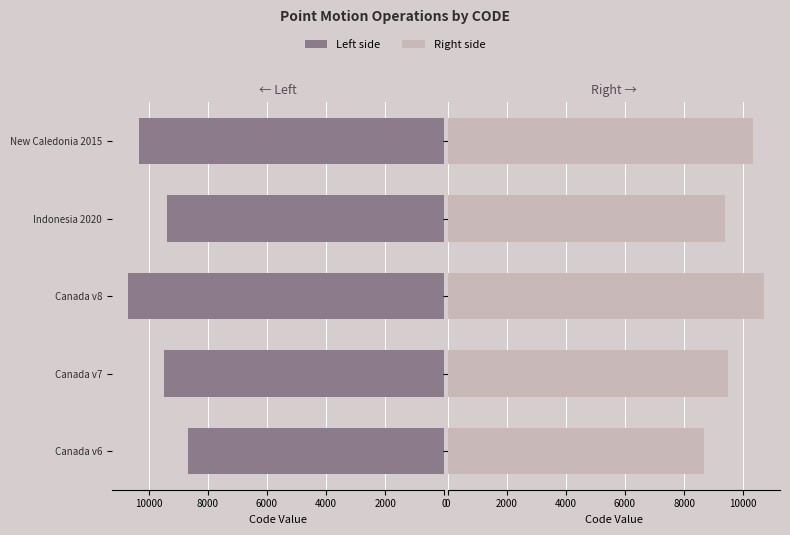

How many bars are there in total?

10